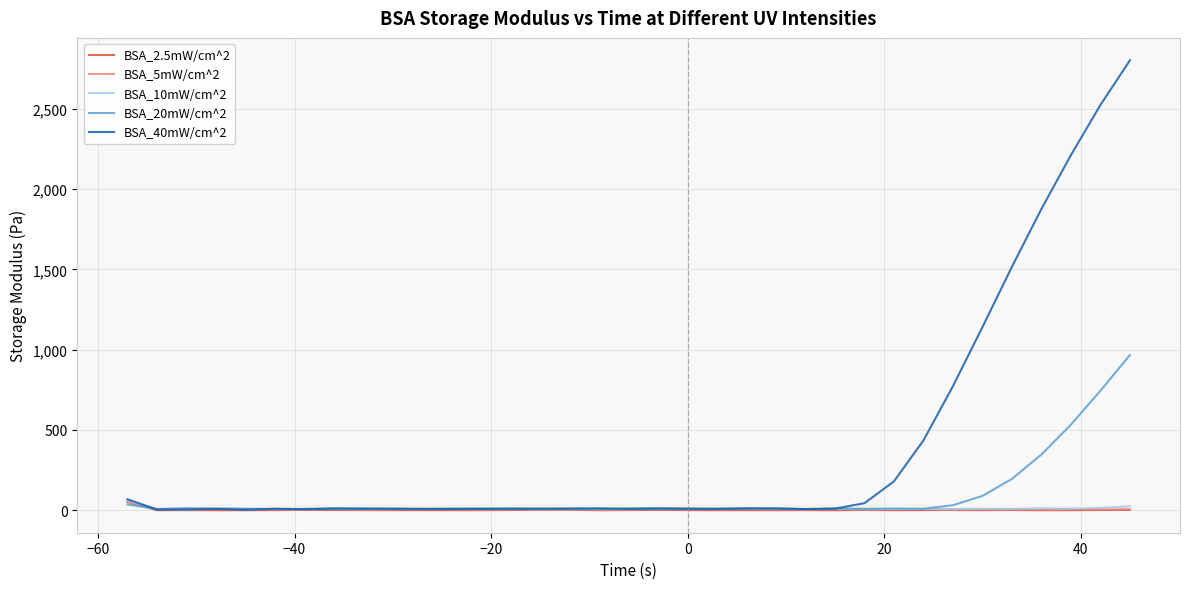

What is the lowest value of the BSA_20mW/cm^2 series?

6.7